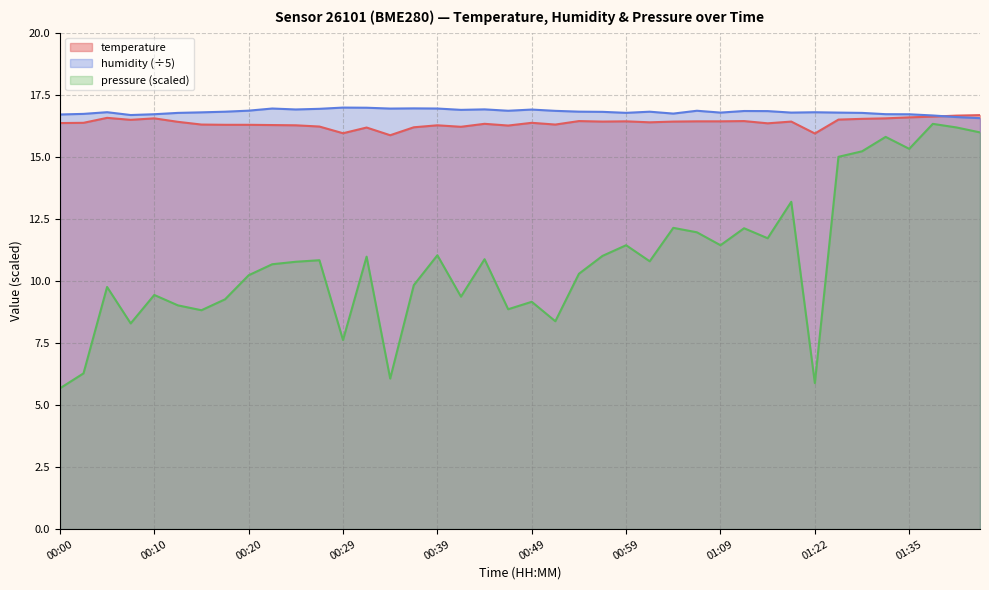

Where is the first local maximum for humidity?

00:05